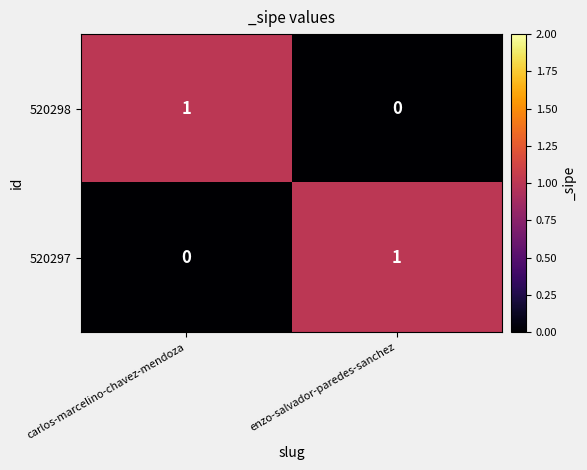

Reading right to left, transcribe all the data shown in this chart.

520298: 0	1
520297: 1	0